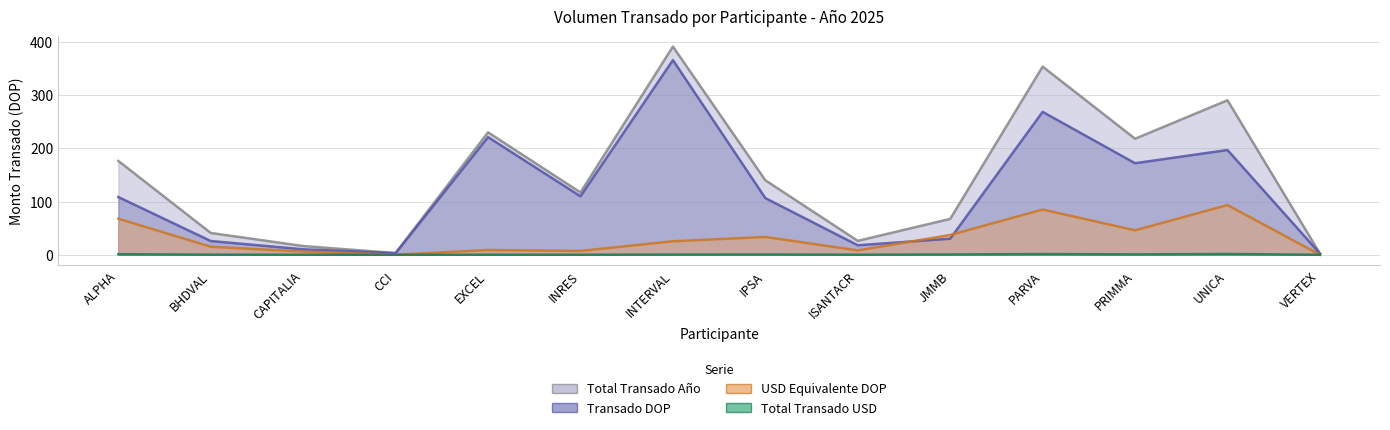

How many data points in Total Transado Año are above 139?

7